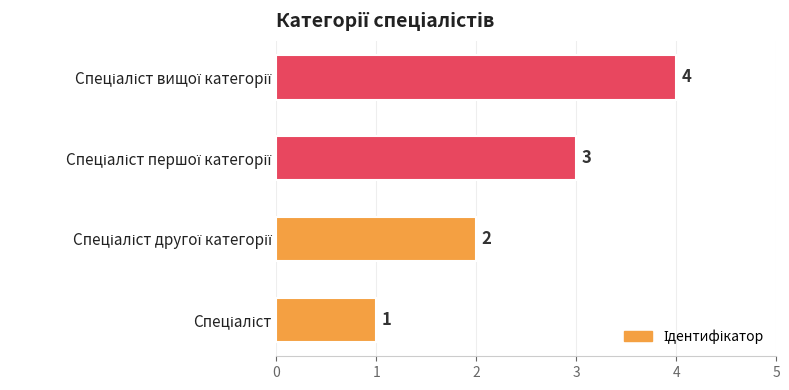

Count the values in the range 2 to 4.

3